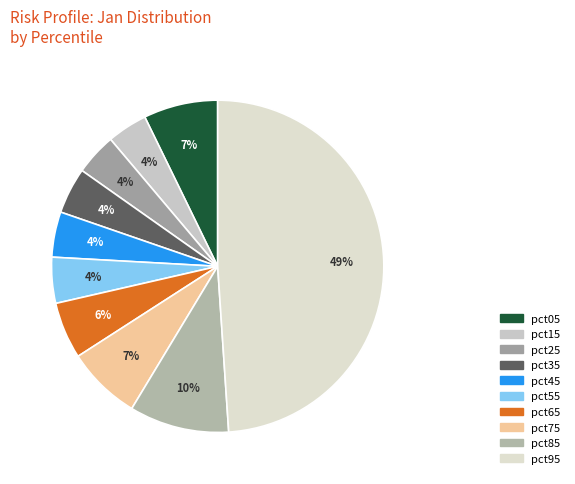

Count the number of slices in the pie.

10